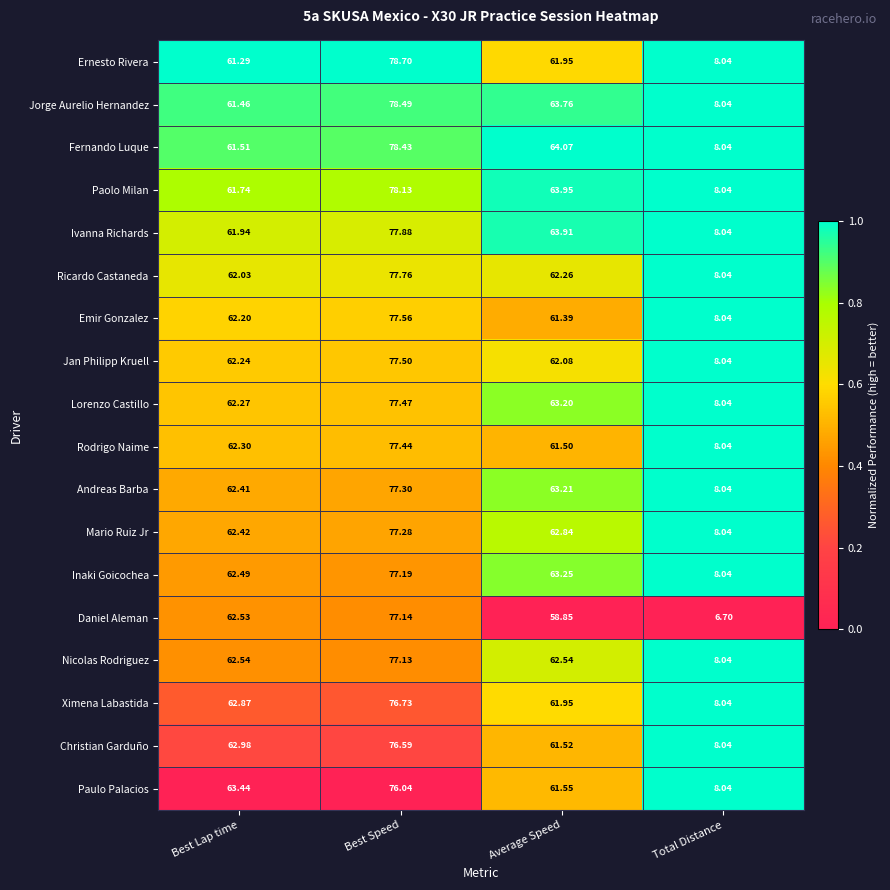

At which label does Paulo Palacios reach its peak?

Best Speed